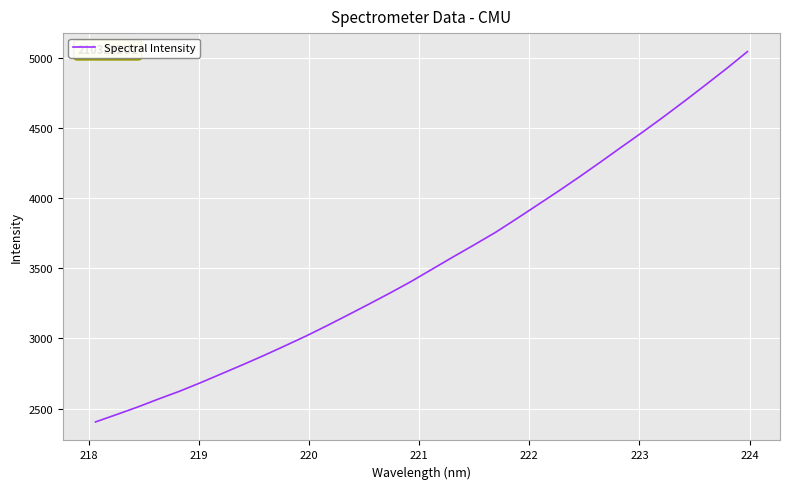

What is the minimum value shown in the chart?

2404.4